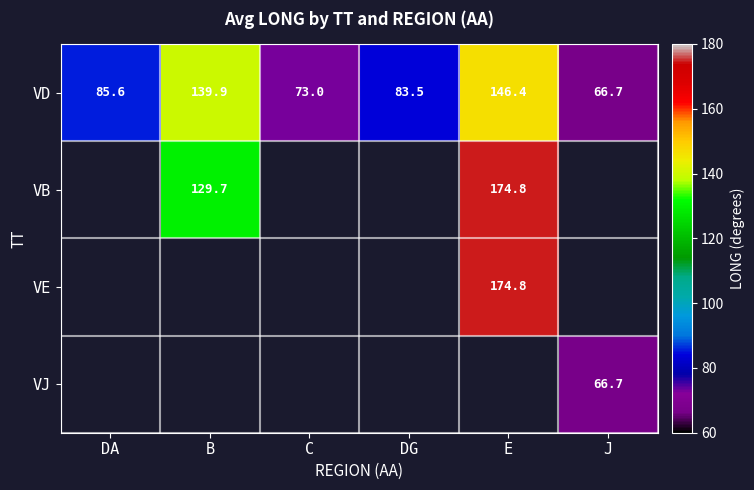

Is it true that VB equals 129.7 at B?

True